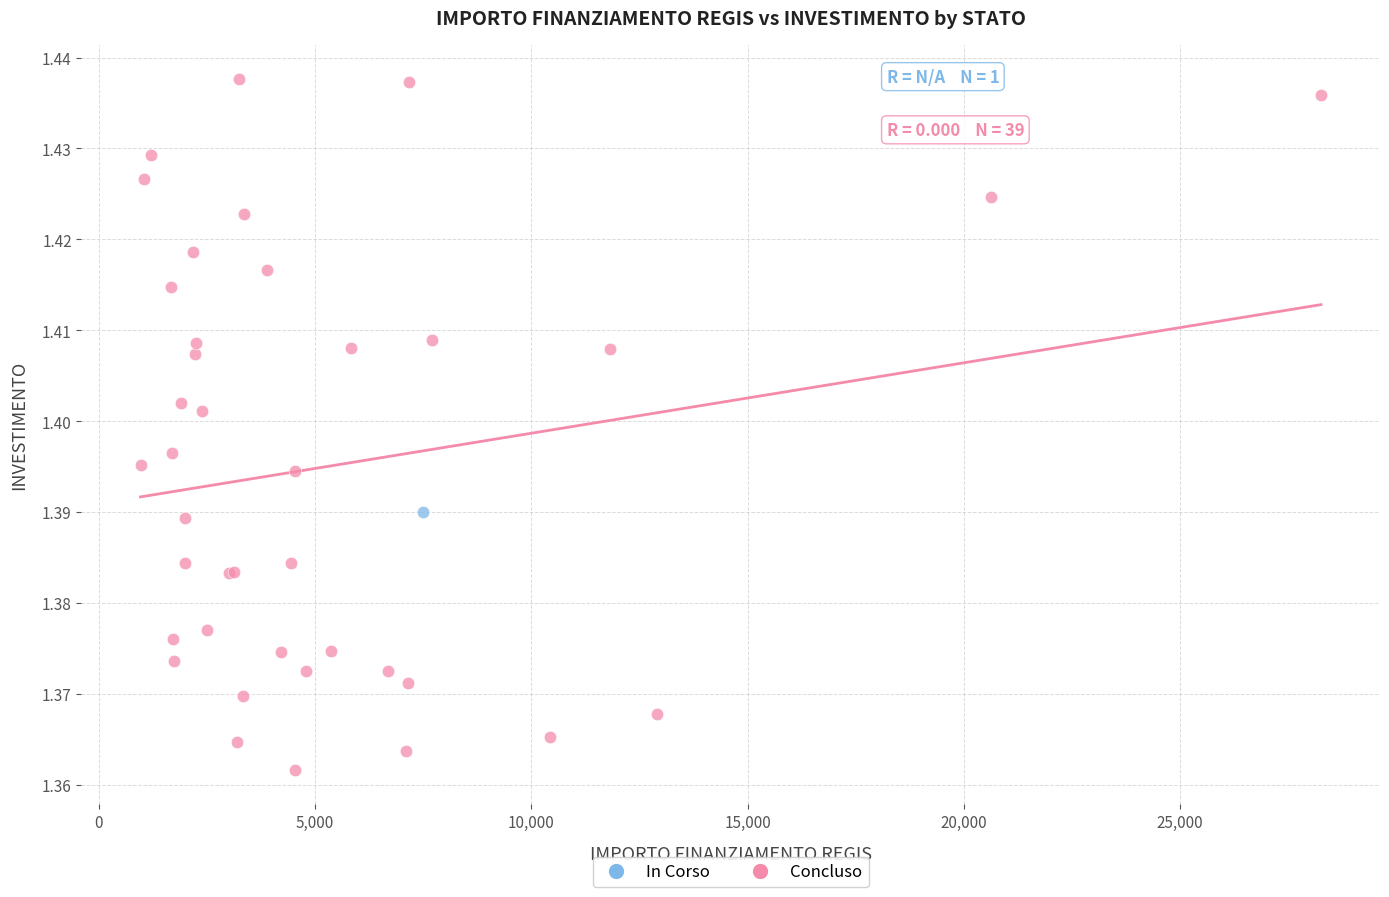

What are all the series names shown in the legend?

In Corso, Concluso